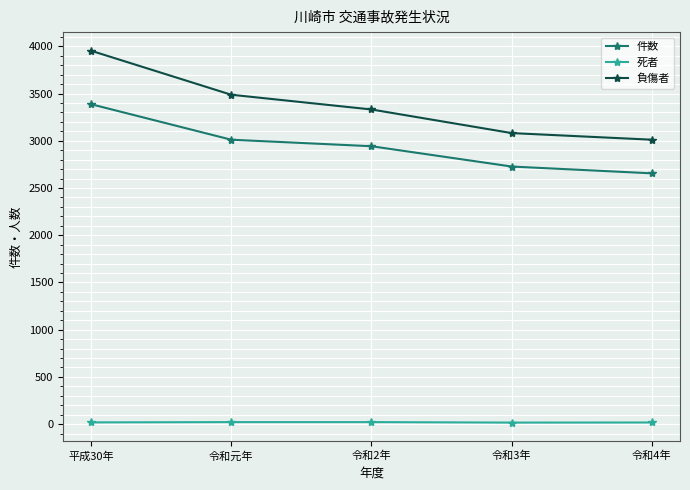

True or false: 負傷者 and 死者 intersect in this chart.

False